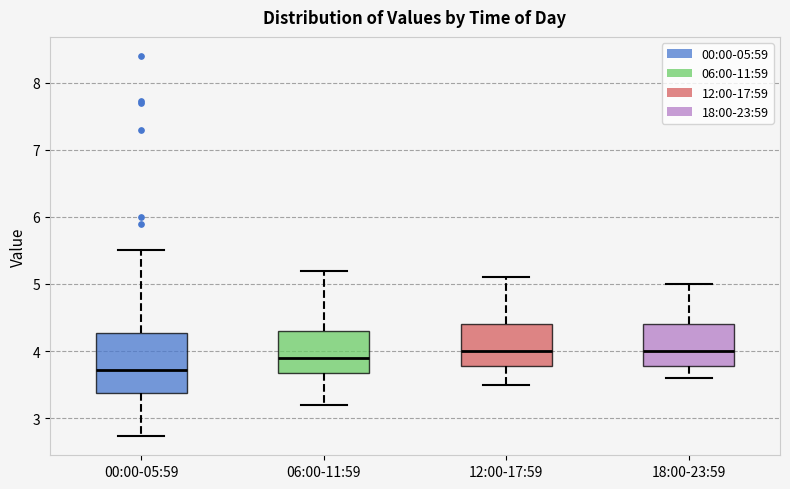

Where does the upper whisker of the box for 00:00-05:59 end on the y-axis? The values are not printed on the chart, so give them approximately, as read against the axis.

5.5